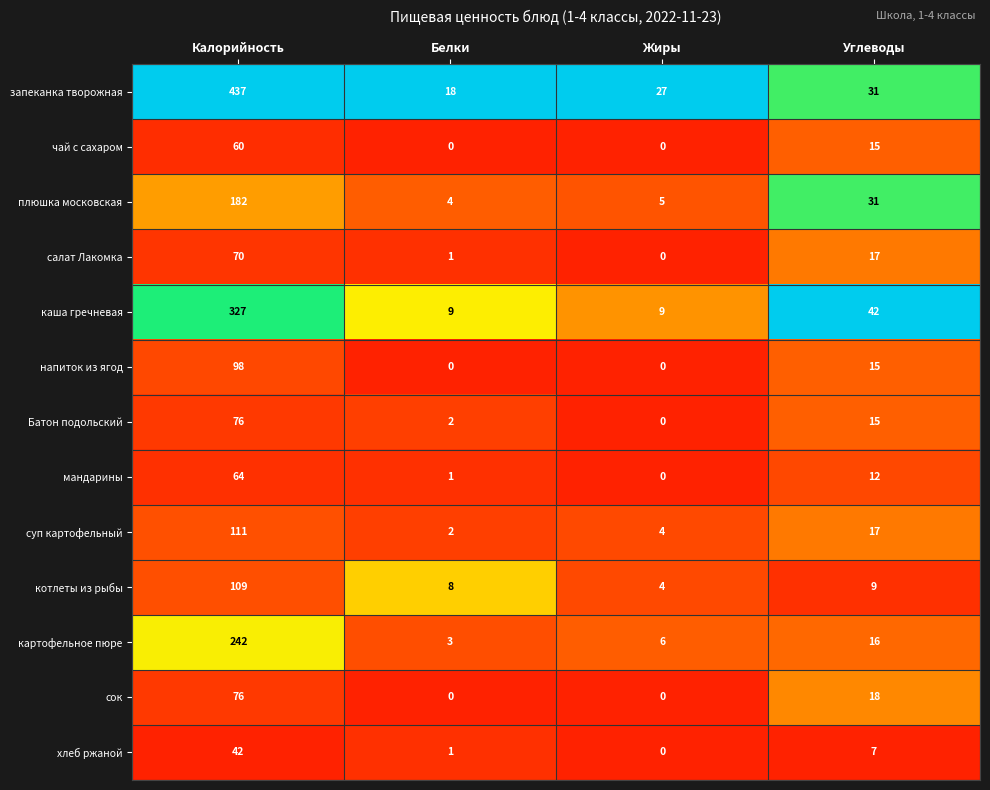

Which series has the widest spread of values?

запеканка творожная